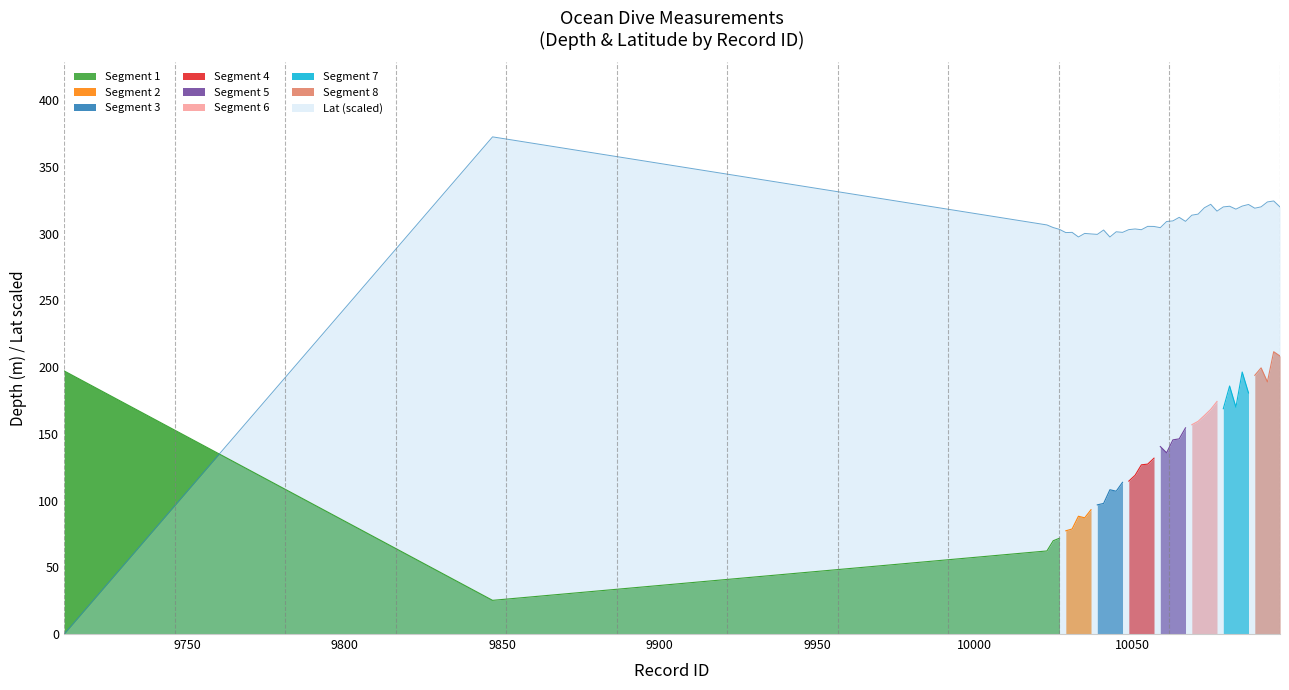

Reading right to left, what are all the values shown in this chart?

320.1	324.5	323.8	320.1	319.1	321.9	320.7	318.4	320.6	320.1	316.9	322.0	319.4	314.7	313.9	309.3	312.3	309.6	309.1	304.5	305.4	305.5	303.0	303.6	303.1	301.0	301.4	297.5	302.8	299.5	299.8	300.2	297.6	301.0	300.8	303.2	304.6	306.6	372.6	0.0